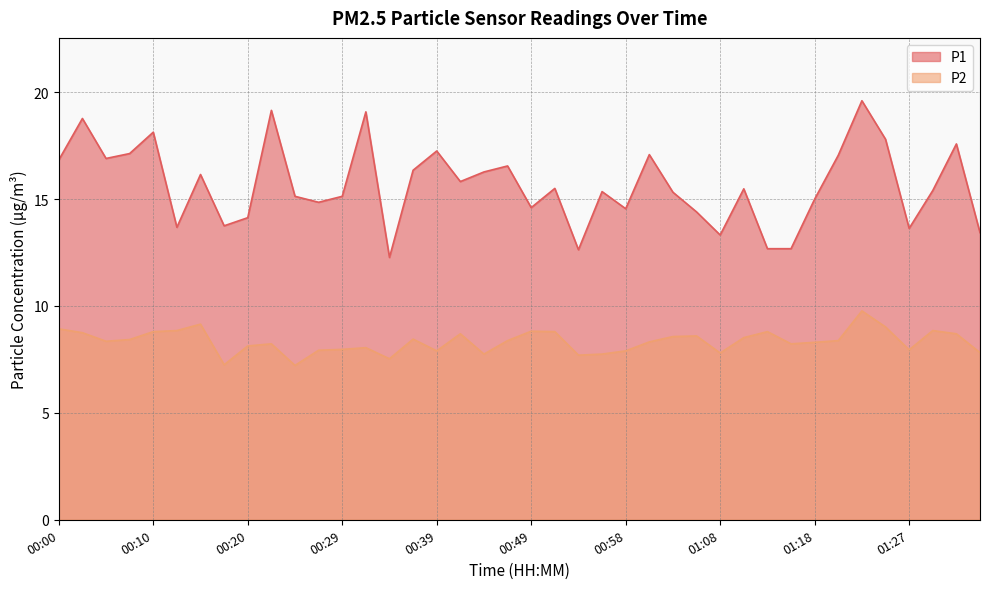

True or false: P2 and P1 intersect in this chart.

False